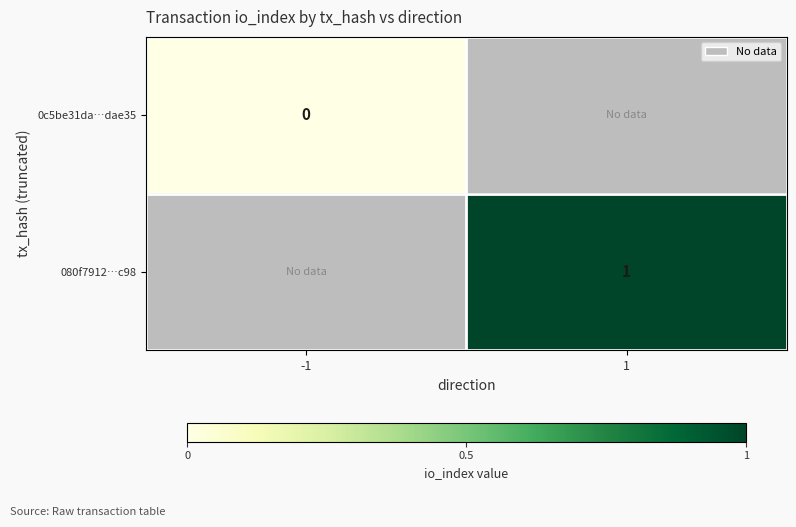

Is it true that 080f7912…c98 equals 0 at 1?

False